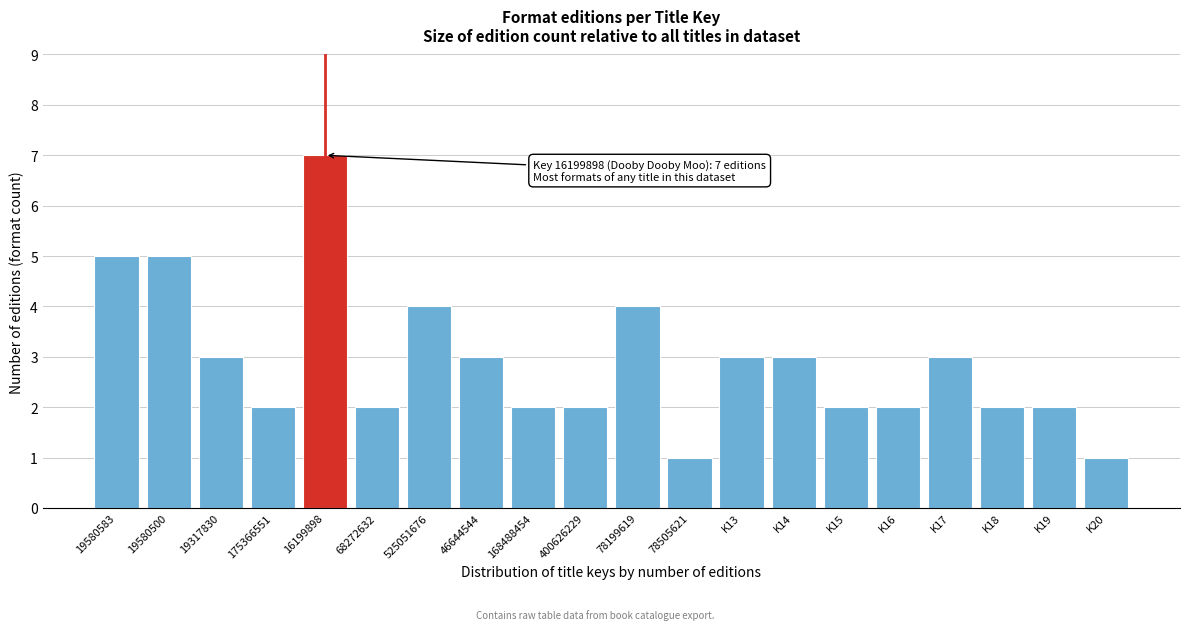

Reading right to left, what are all the values shown in this chart?

K20=1	K19=2	K18=2	K17=3	K16=2	K15=2	K14=3	K13=3	78505621=1	78199619=4	400626229=2	168488454=2	46644544=3	525051676=4	68272632=2	16199898=7	175366551=2	19317830=3	19580500=5	19580583=5